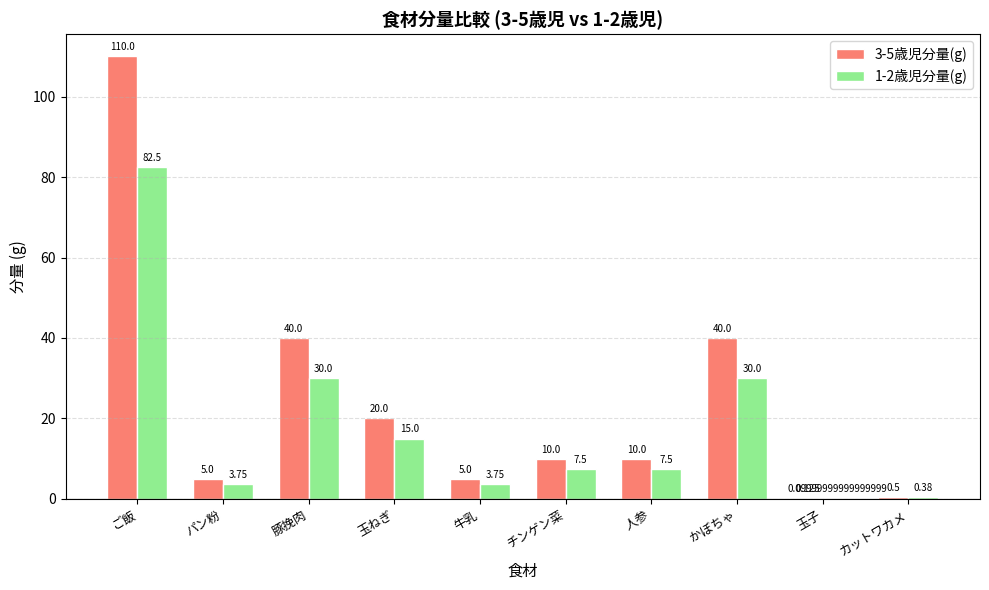

Which series has the widest spread of values?

3-5歳児分量(g)